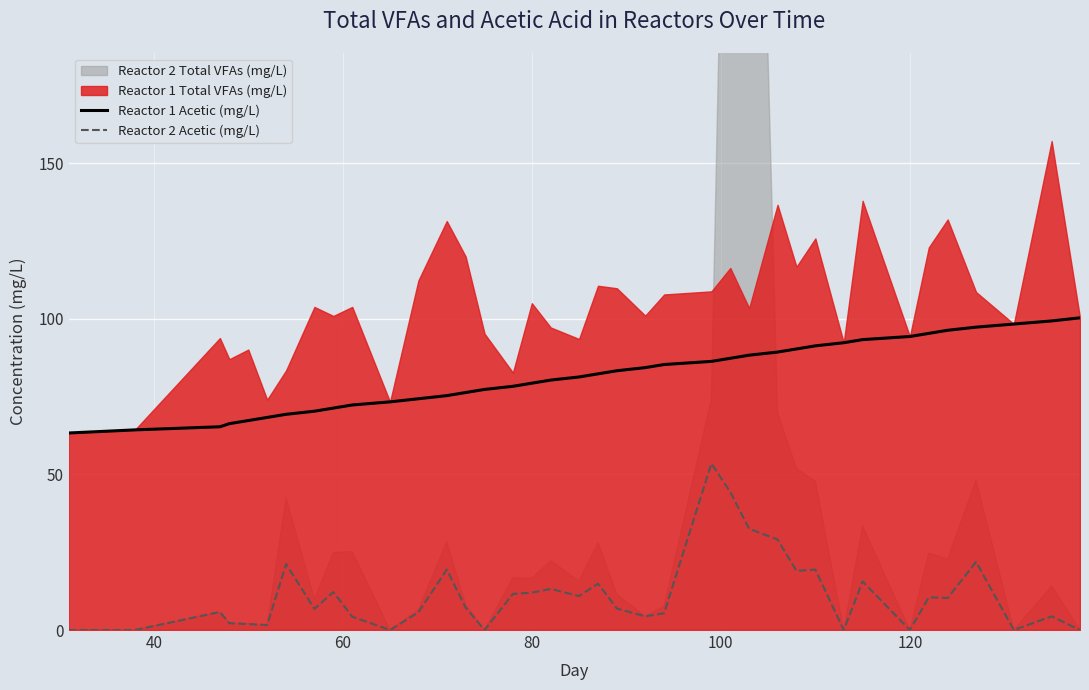

True or false: Reactor 1 Acetic (mg/L) and Reactor 2 Acetic (mg/L) intersect in this chart.

False